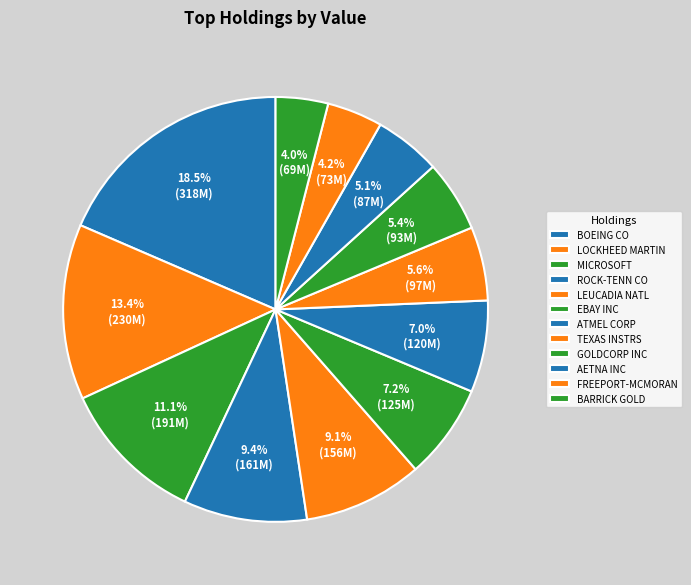

How many segments does this pie chart have?

12